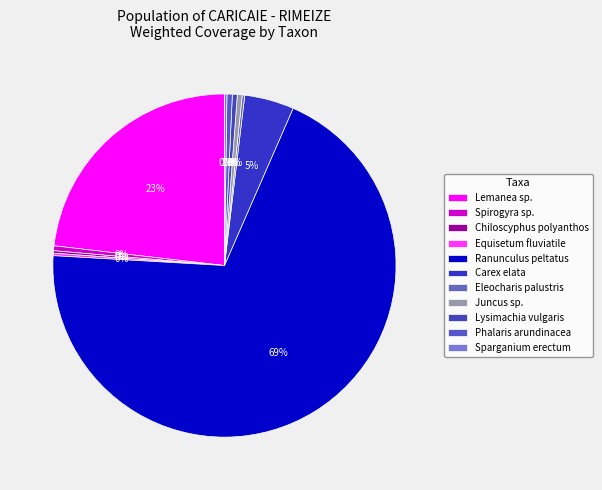

Which slice is the smallest?

Chiloscyphus polyanthos